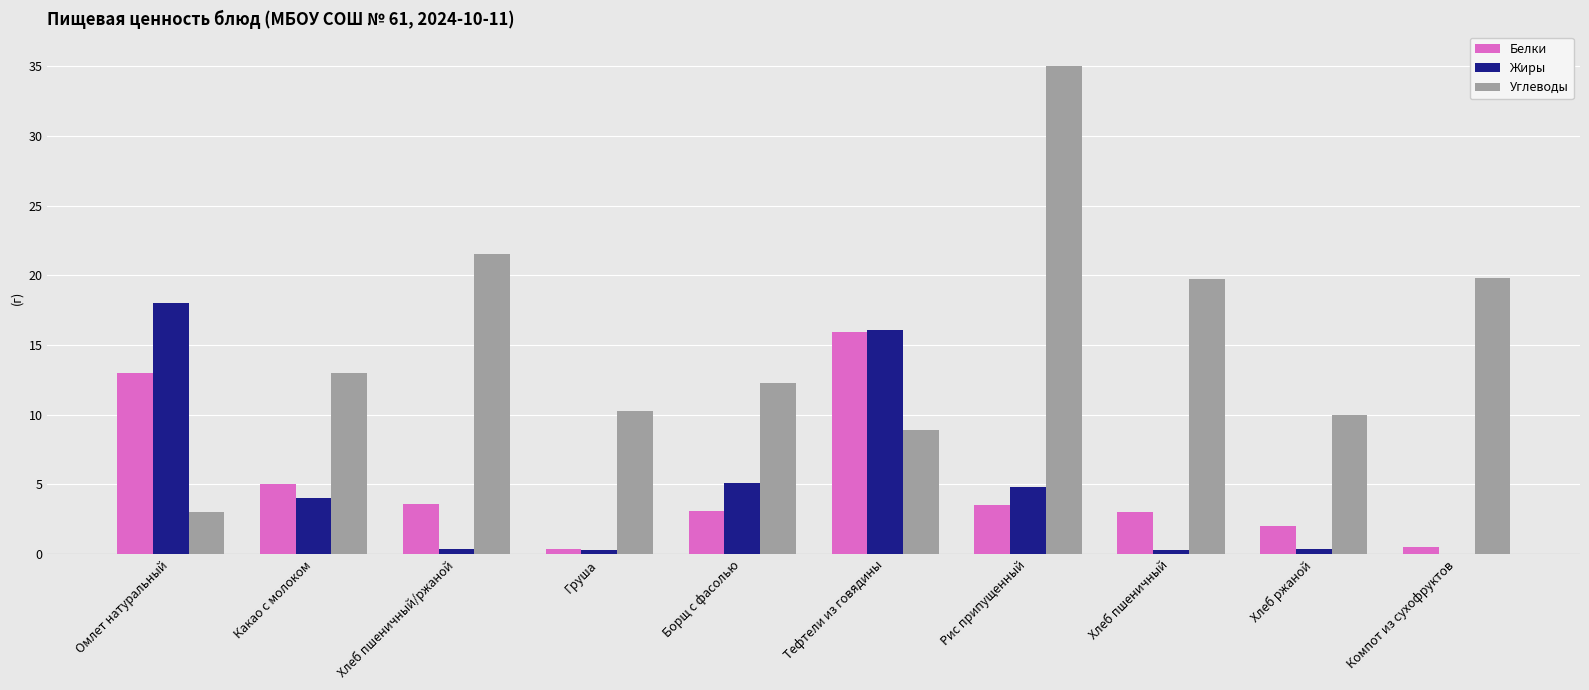

At which category is the sum across all series the highest?

Рис припущенный